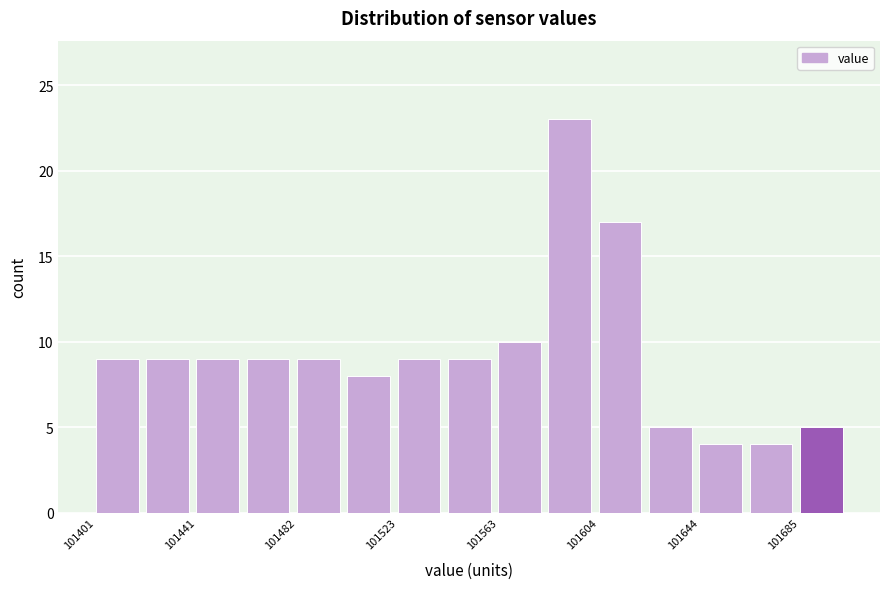

Reading left to right, transcribe this chart: for each bar, give the range it covers on the x-axis and its height. Neither the bar edges nor the heights are printed on the chart, so give them approximately, as read against the axes.

101400 to 101420: 9
101420 to 101440: 9
101440 to 101460: 9
101460 to 101480: 9
101480 to 101500: 9
101500 to 101525: 8
101525 to 101545: 9
101545 to 101565: 9
101565 to 101585: 10
101585 to 101605: 23
101605 to 101625: 17
101625 to 101645: 5
101645 to 101665: 4
101665 to 101685: 4
101685 to 101705: 5